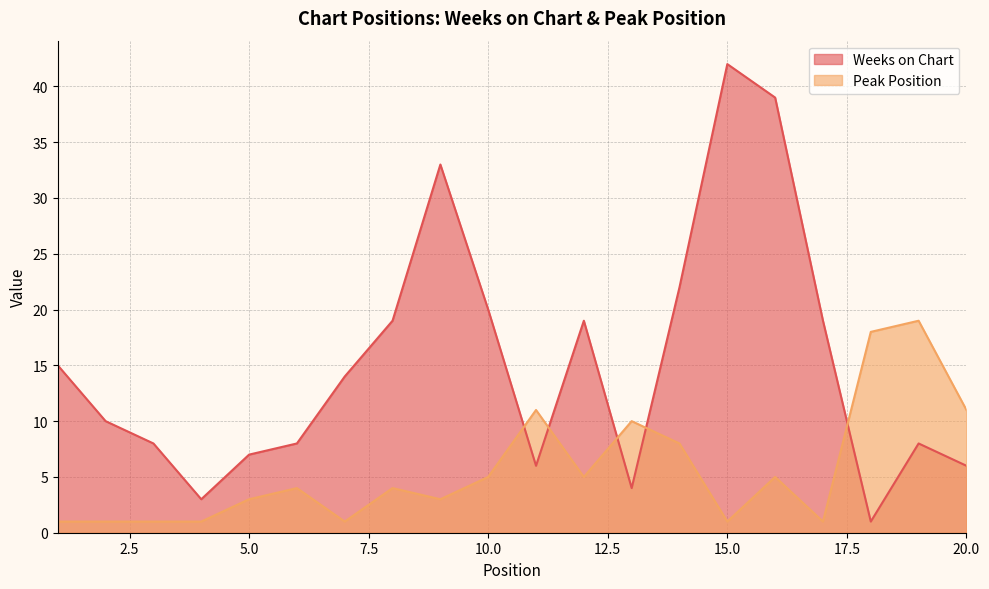

Does the chart have visible grid lines?

Yes